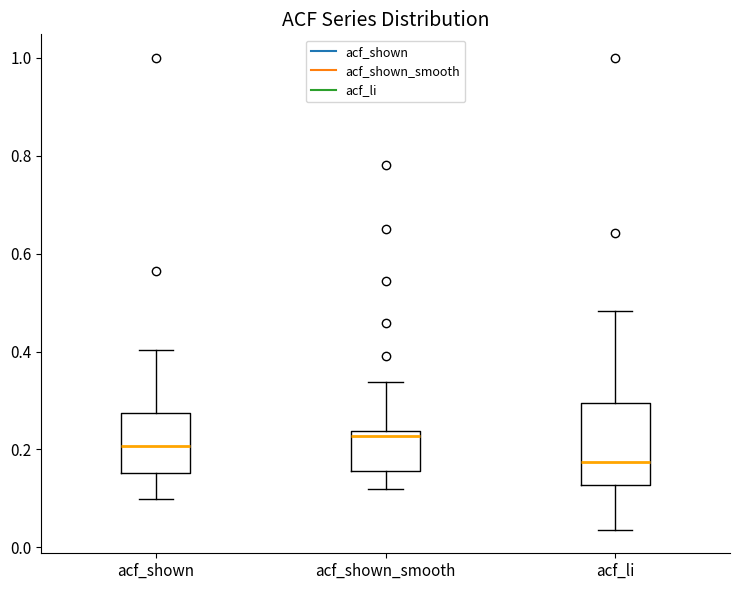

Reading left to right, read every box against the y-axis: the position of its median line, the range the box covers, and the ends of its whiskers. The values are not printed on the chart, so give them approximately, as read against the axis.

acf_shown: median 0.20, box 0.16 to 0.28, whiskers 0.10 to 0.40
acf_shown_smooth: median 0.22, box 0.16 to 0.24, whiskers 0.12 to 0.34
acf_li: median 0.18, box 0.12 to 0.30, whiskers 0.04 to 0.48